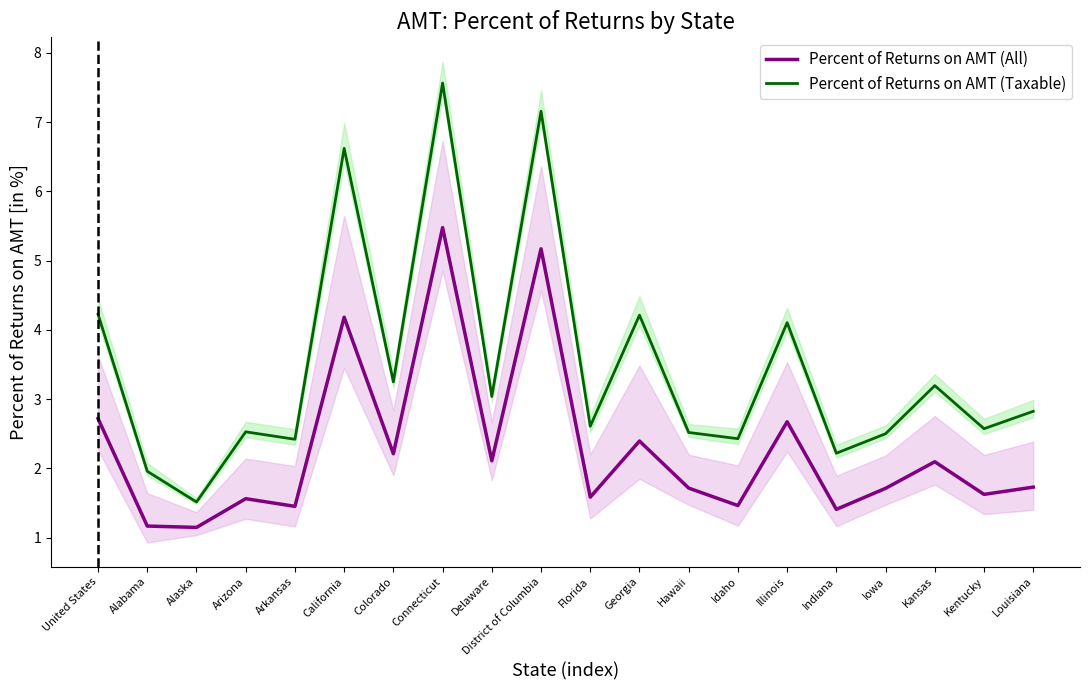

What is the label of the 3rd point from the left?

Alaska